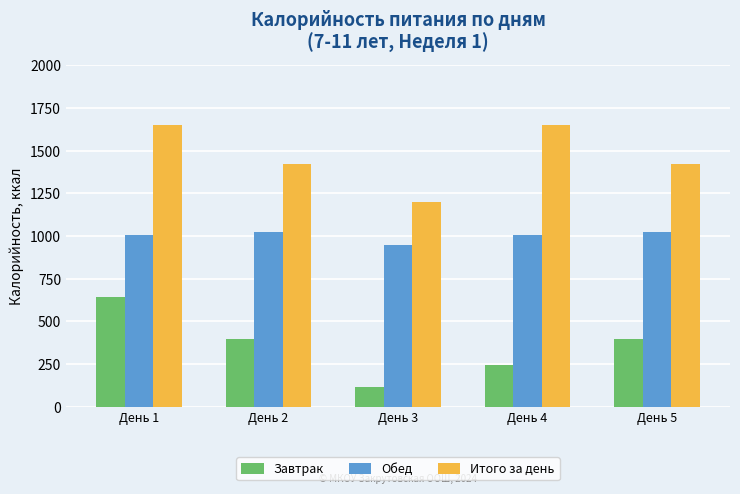

The value of Обед at День 2 is 1025.0. True or false?

True